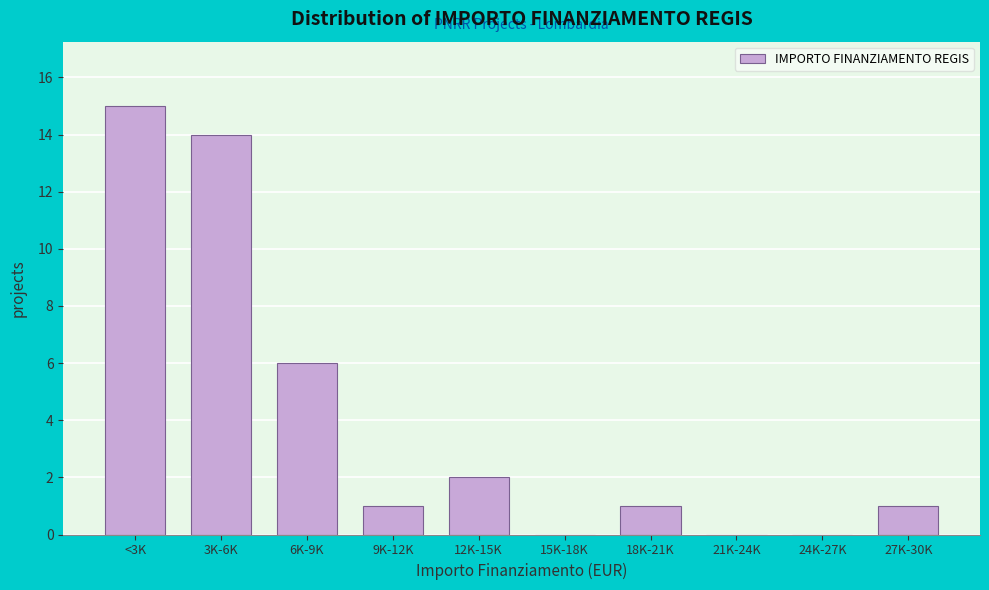

Reading left to right, list all the values displayed in this chart.

<3K=15	3K-6K=14	6K-9K=6	9K-12K=1	12K-15K=2	15K-18K=0	18K-21K=1	21K-24K=0	24K-27K=0	27K-30K=1